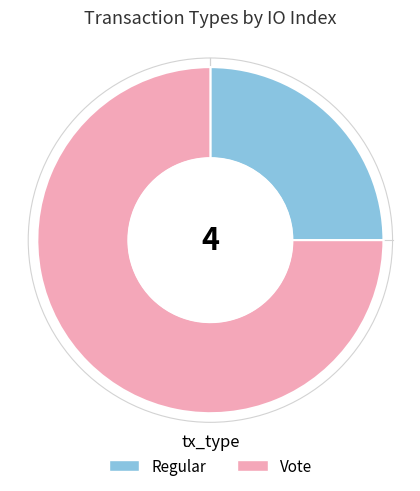

Which category has the biggest portion of the pie?

Vote